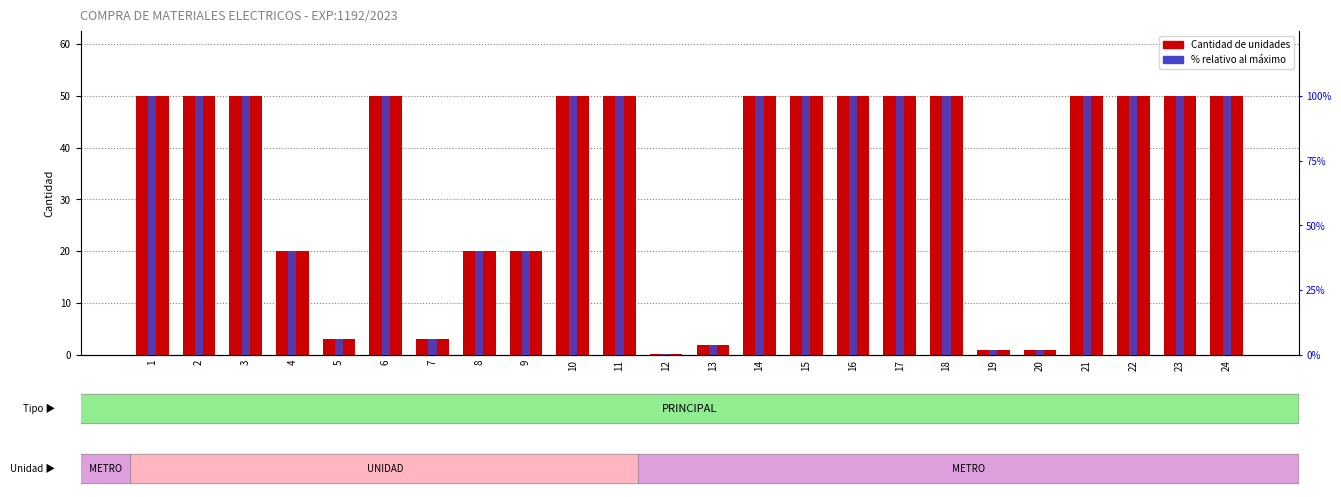

What is the value of the 1st bar from the left?

50.0